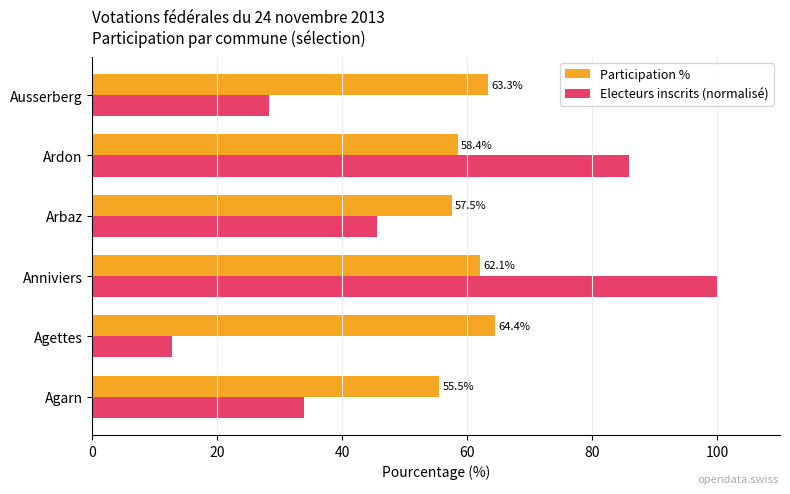

Rank the series by their maximum value, from highest to lowest.

Electeurs inscrits (normalisé), Participation %